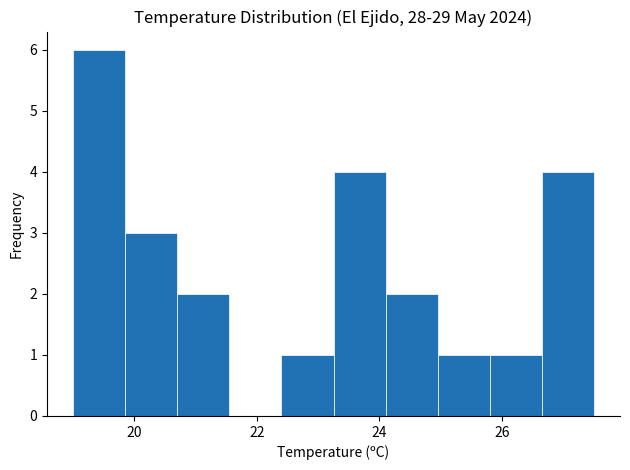

What is the height of the bar covering 26.65 to 27.50 on the x-axis? Neither the bar edges nor the heights are printed on the chart, so give them approximately, as read against the axes.

4